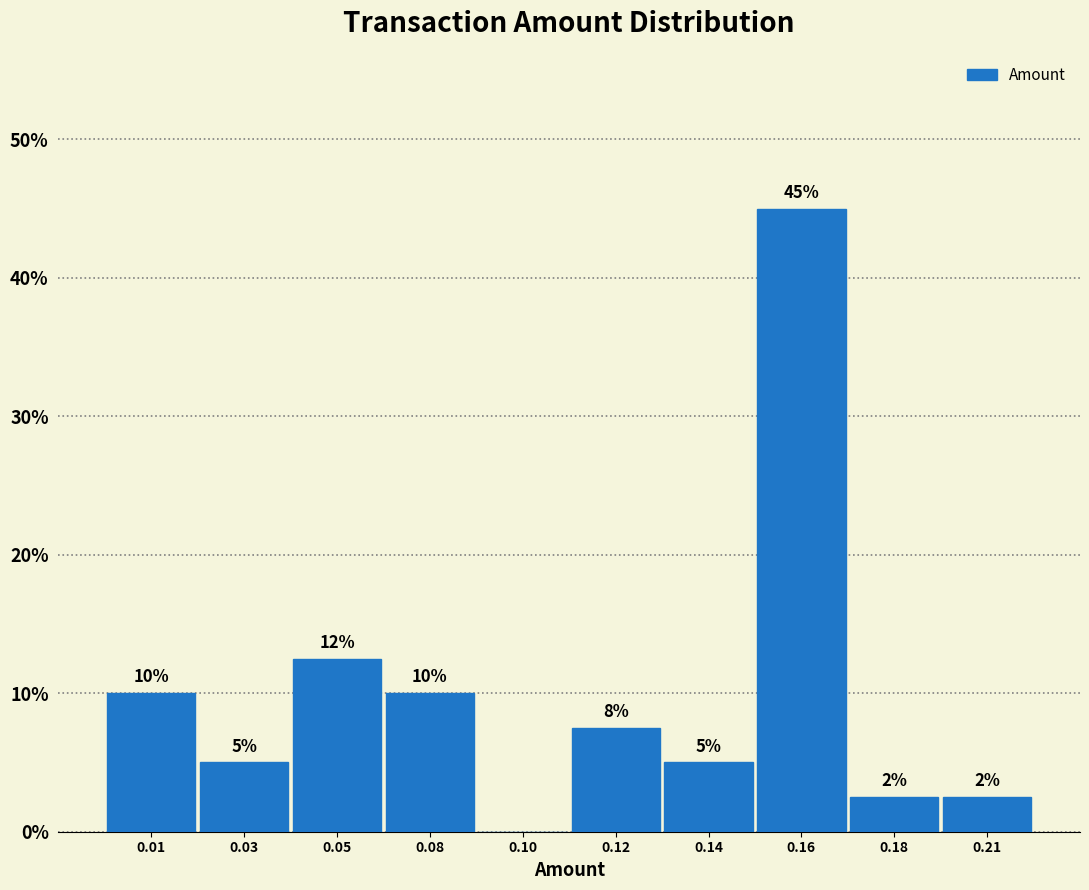

At which category does the chart reach its peak across all series?

0.16